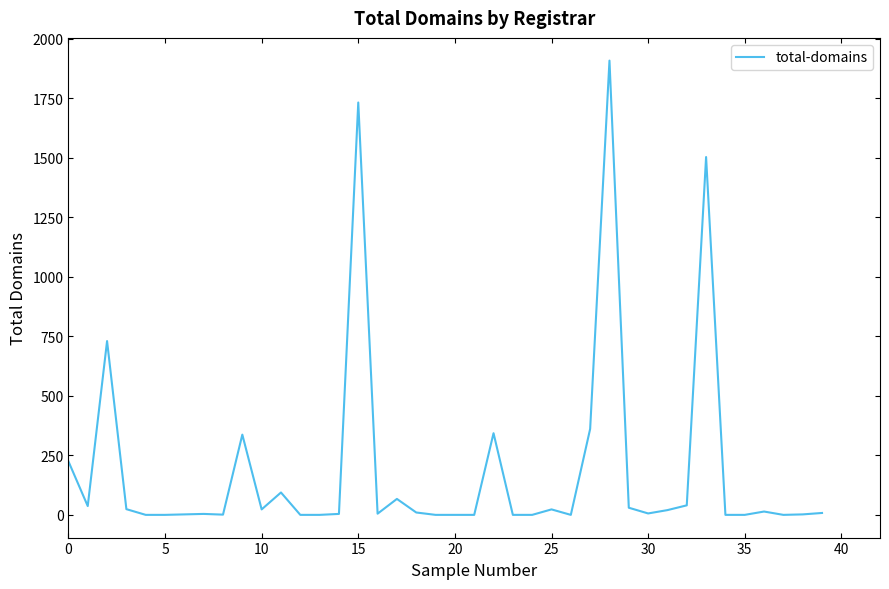

What is the greatest value displayed?

1908